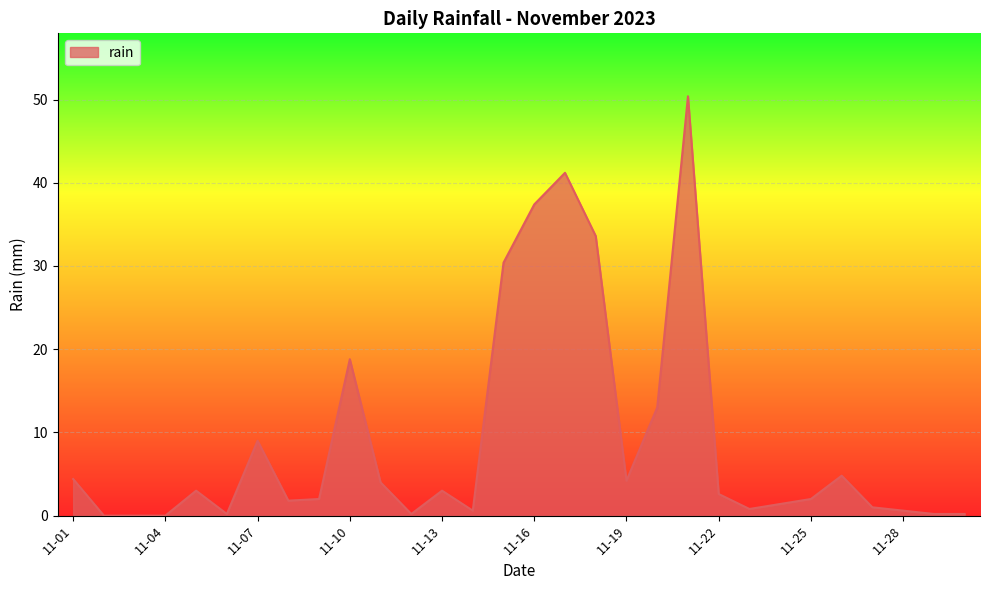

What is the greatest value displayed?

50.4